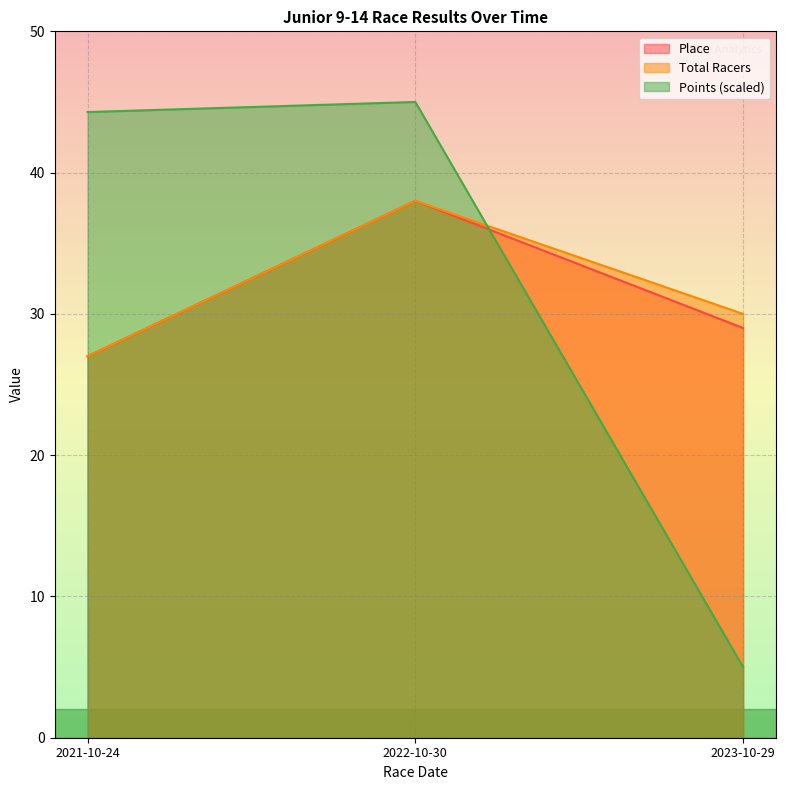

How many values in the Place series are below 29?

1